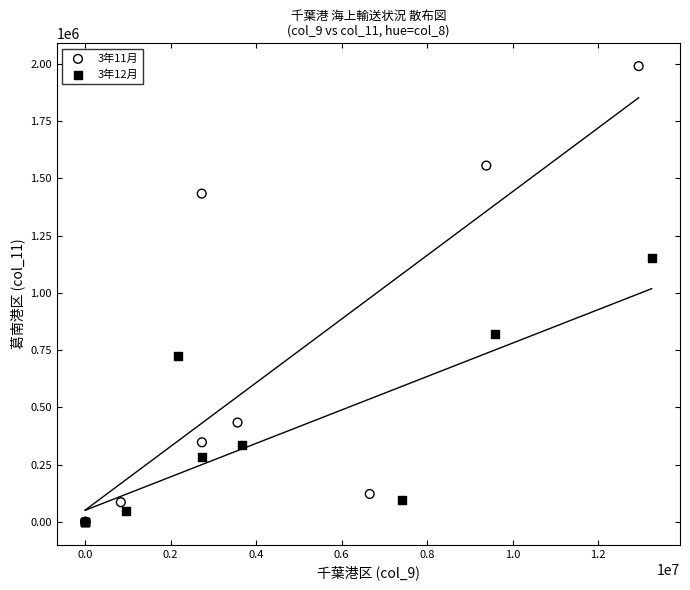

Which series has the largest Y range (max minus min)?

3年11月